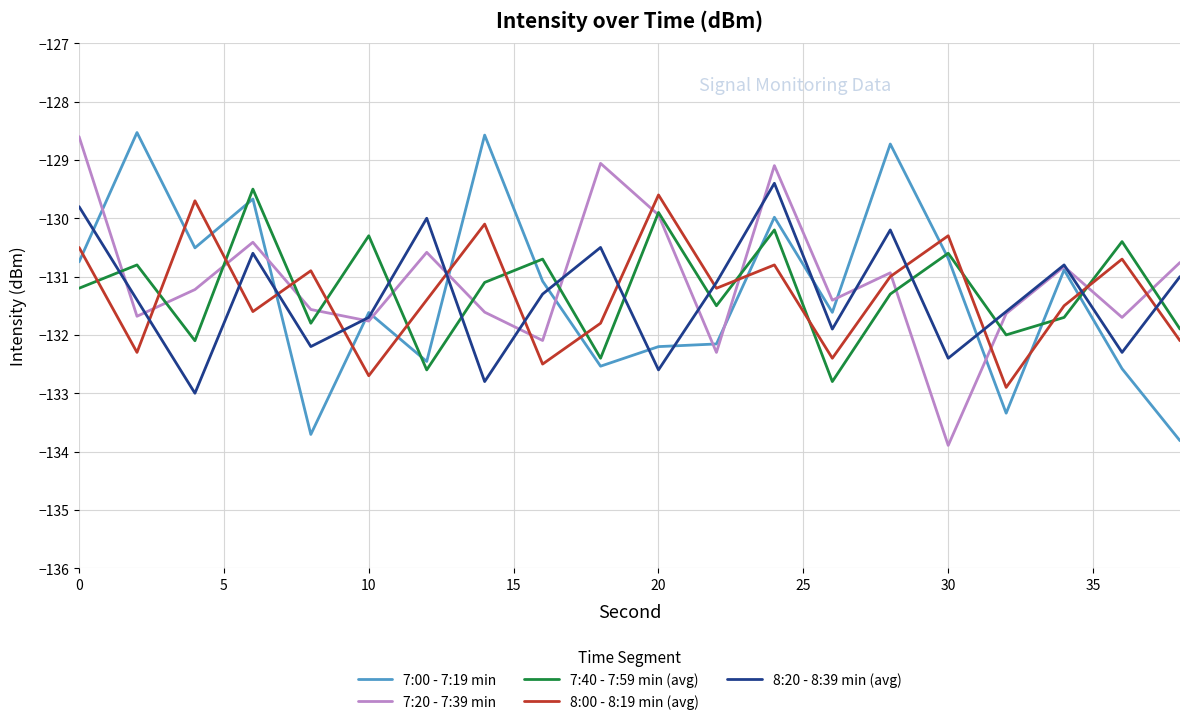

What is the greatest value displayed?

-128.5